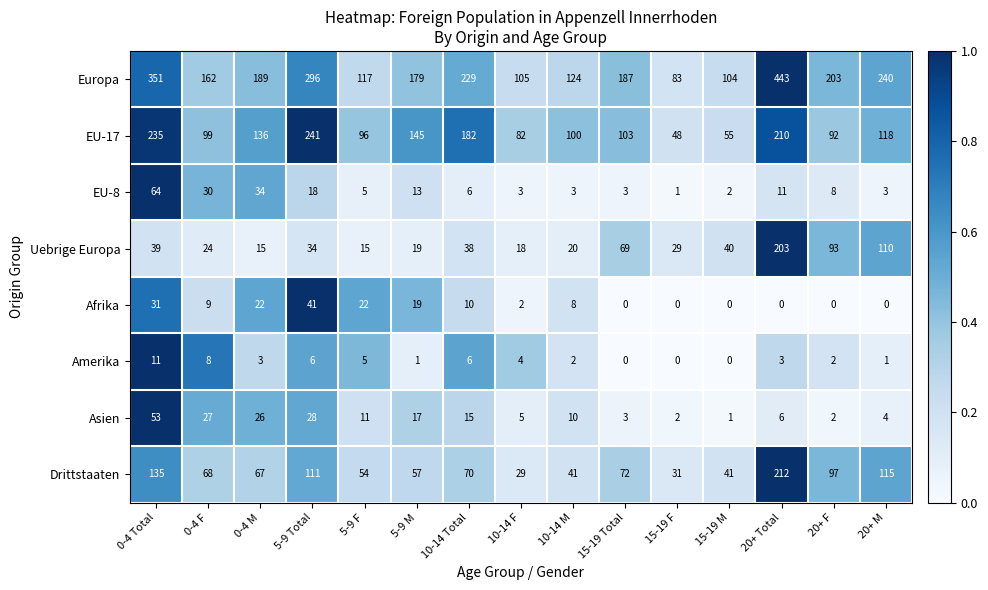

What is the minimum value for Europa?

83